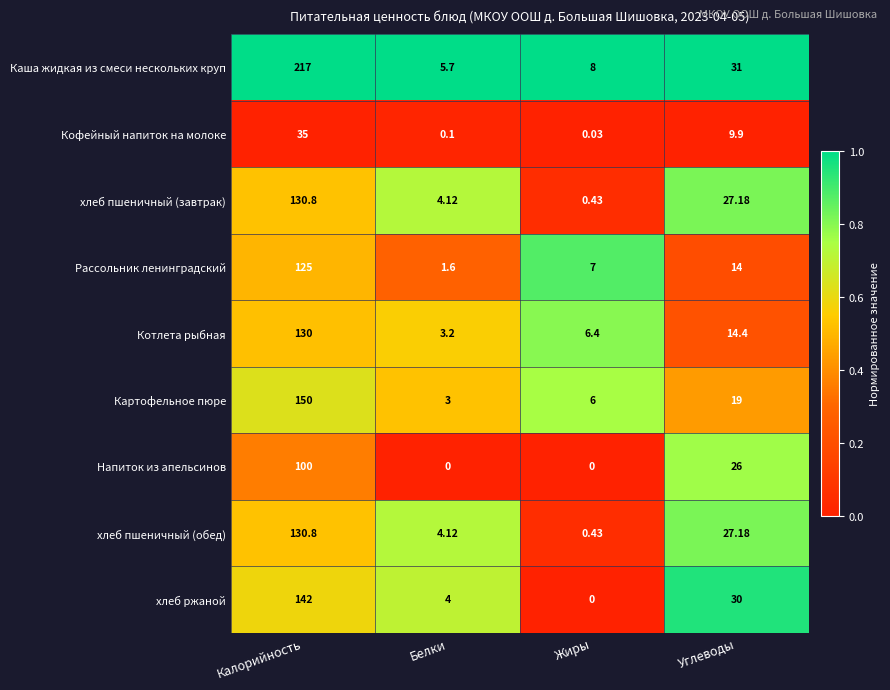

At which label is Кофейный напиток на молоке closest to 17?

Углеводы